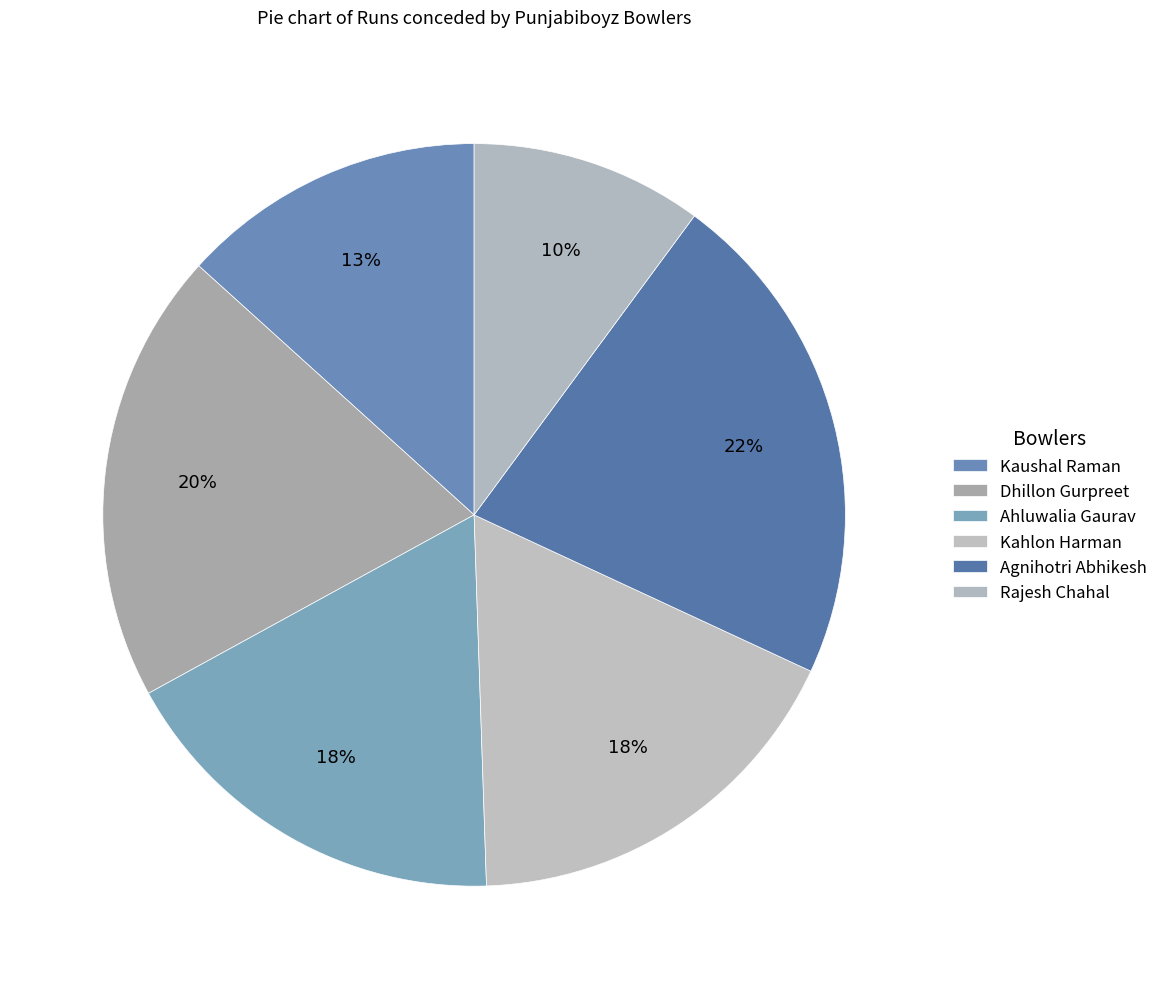

To the nearest percent, what is the difference between the Ahluwalia Gaurav and Dhillon Gurpreet slice percentages?

2%